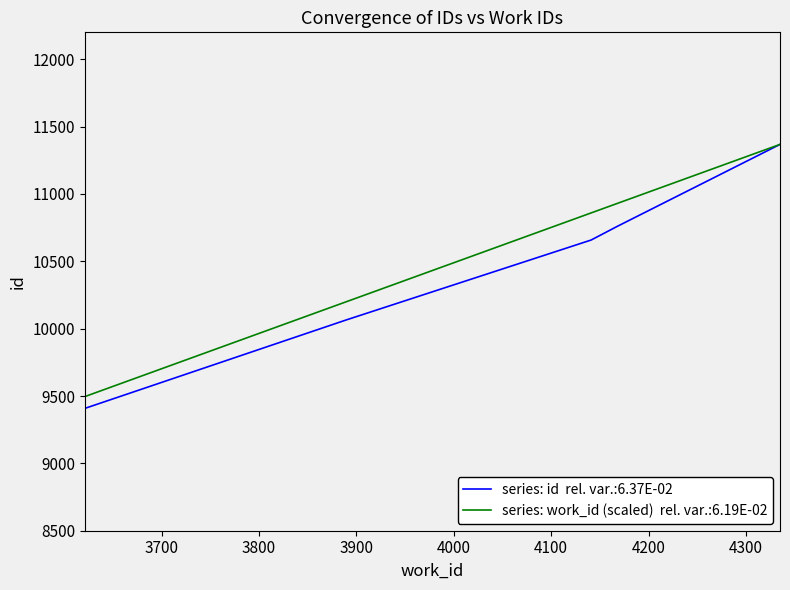

What is the maximum value shown in the chart?

11368.0